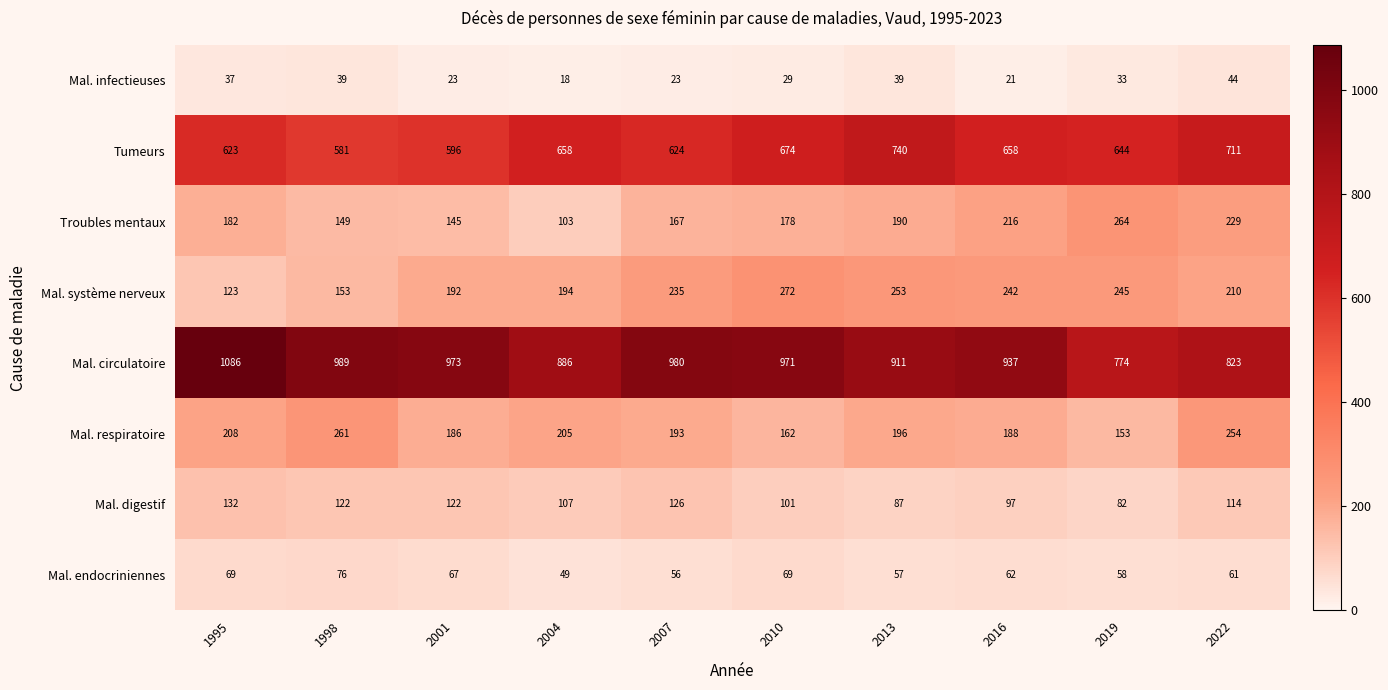

What is the difference between the highest and lowest values at 1998?

950